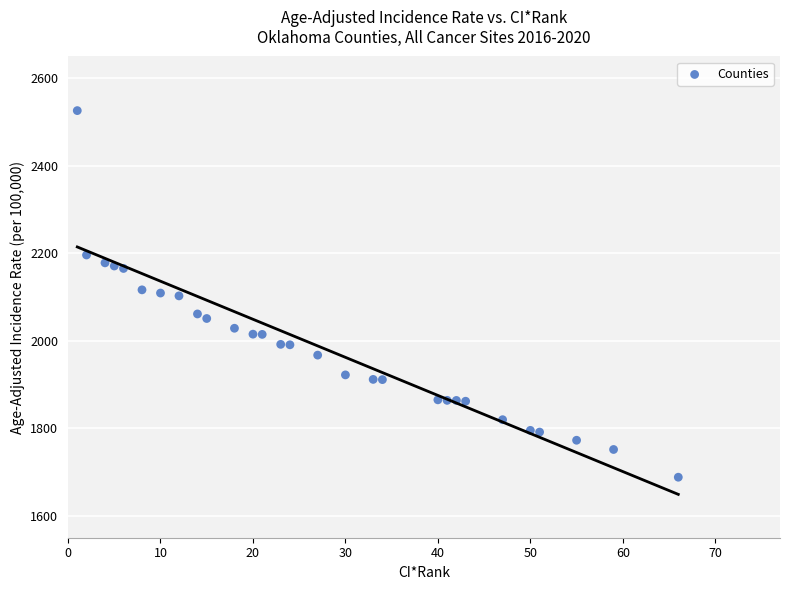

What is the range of Y values (max minus min)?

838.0